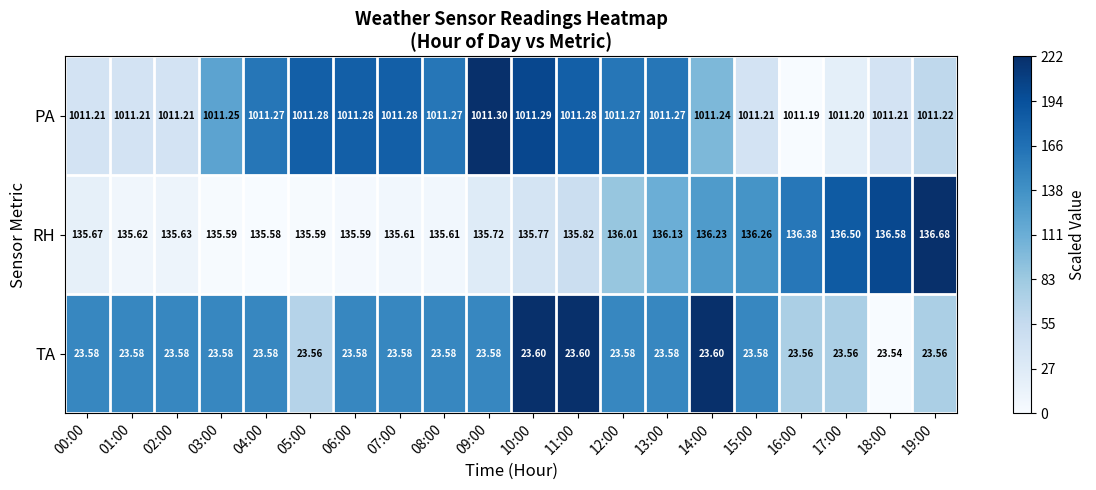

List the series in order of their peak value, lowest first.

TA, RH, PA